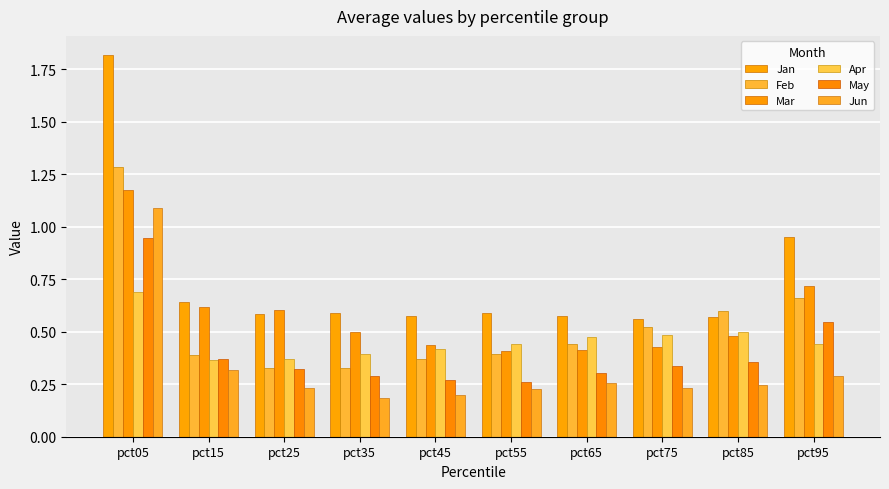

The Jan series shows 1.0 at pct35. True or false?

False